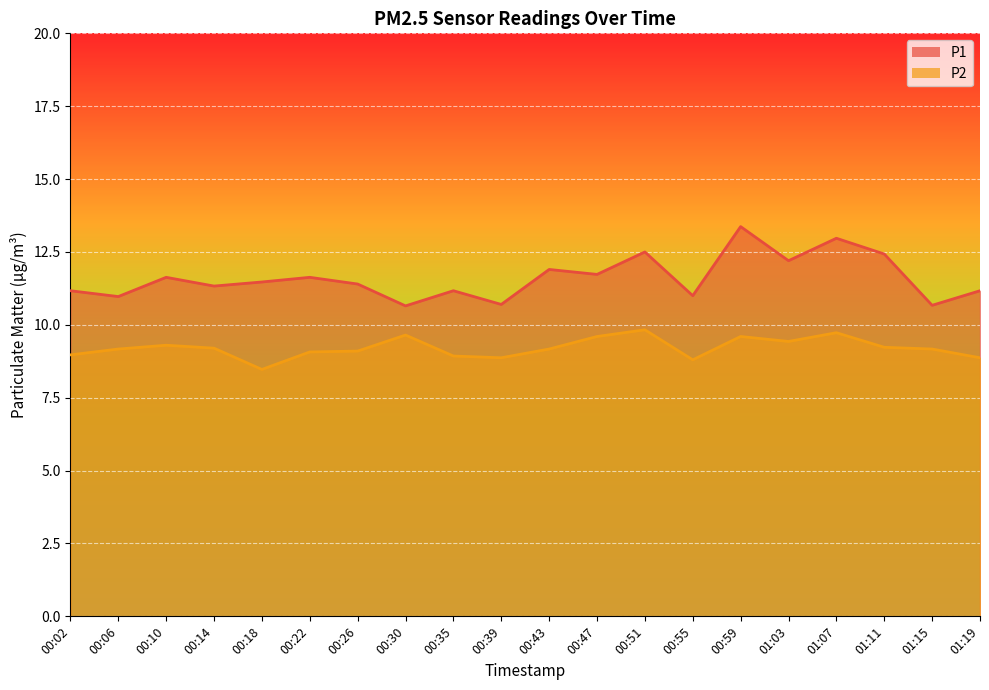

At which category does the chart reach its minimum across all series?

00:18